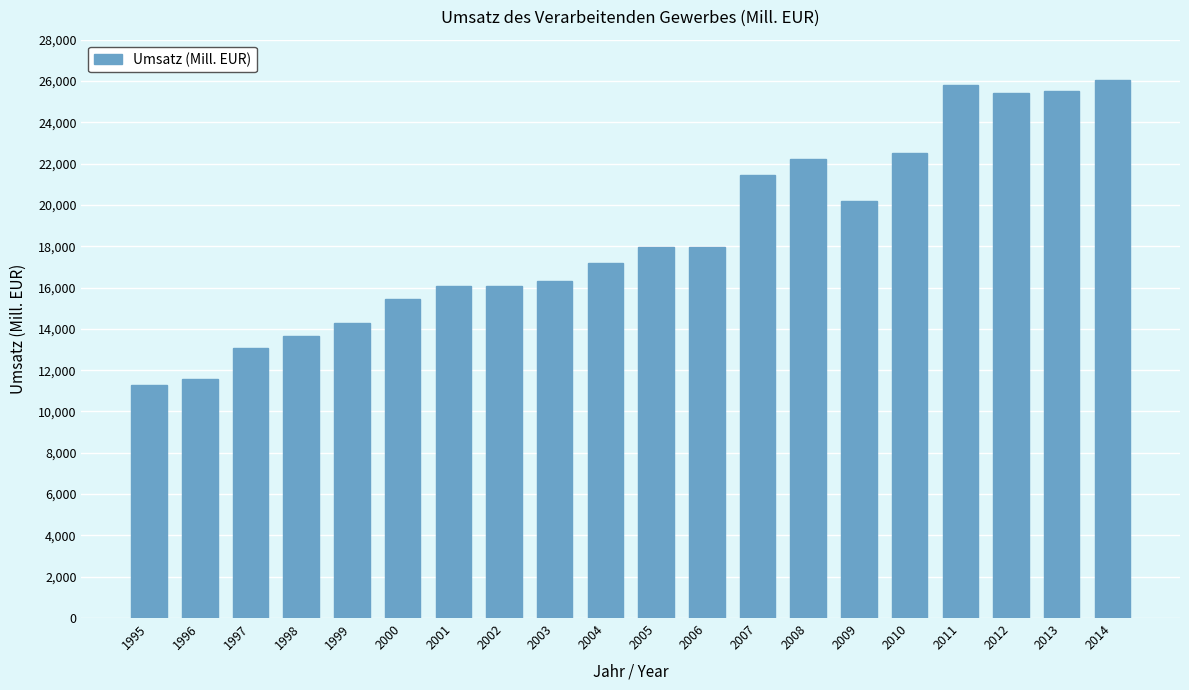

What is the value of the 19th bar from the left?

25532.3